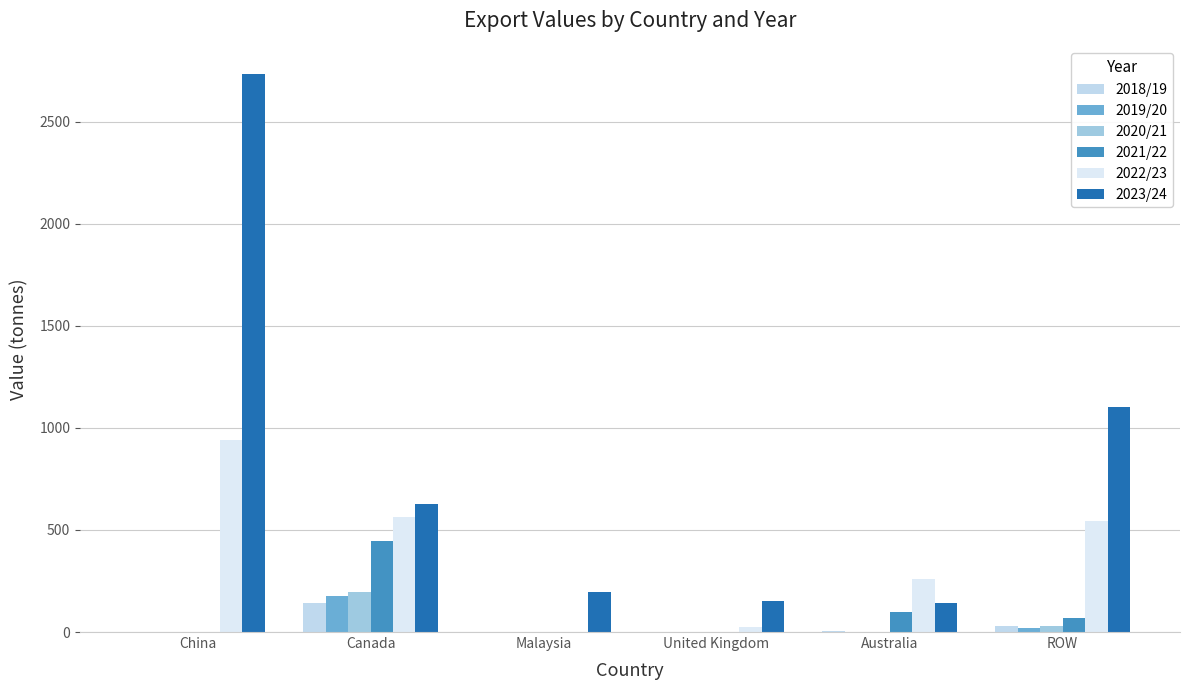

How many groups of bars are there?

6